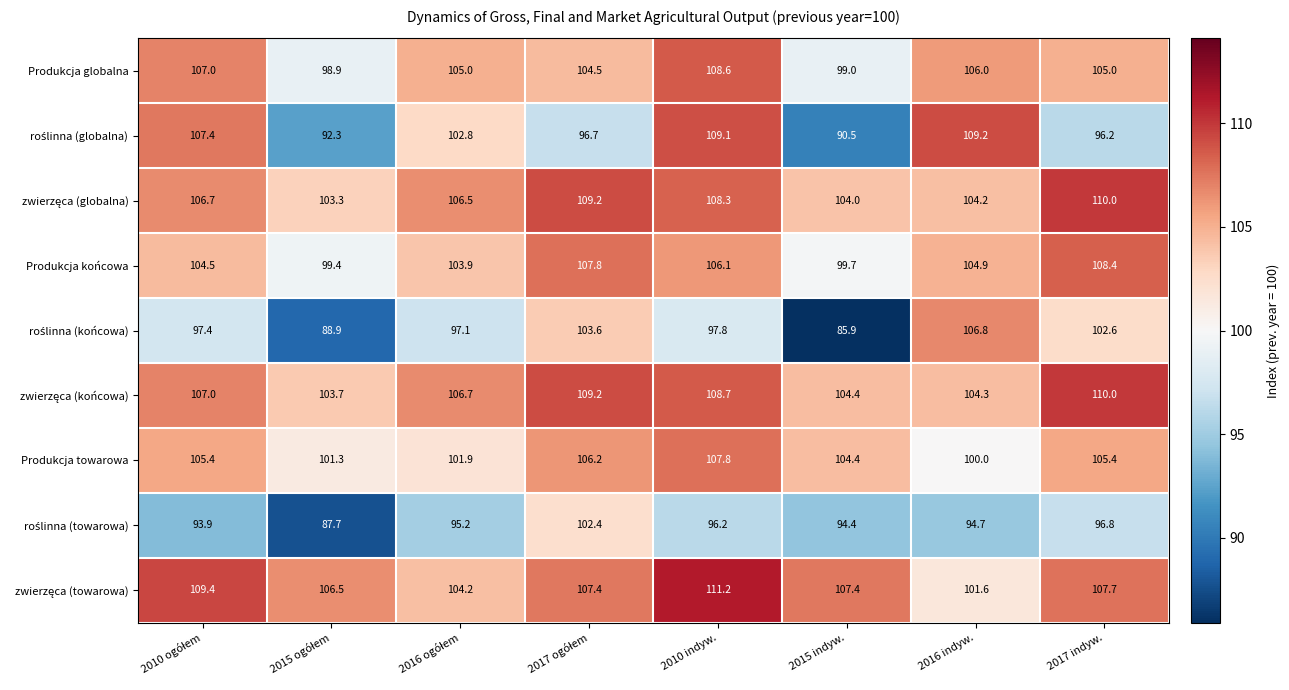

What is the total value across all series at 2015 indyw.?

889.7